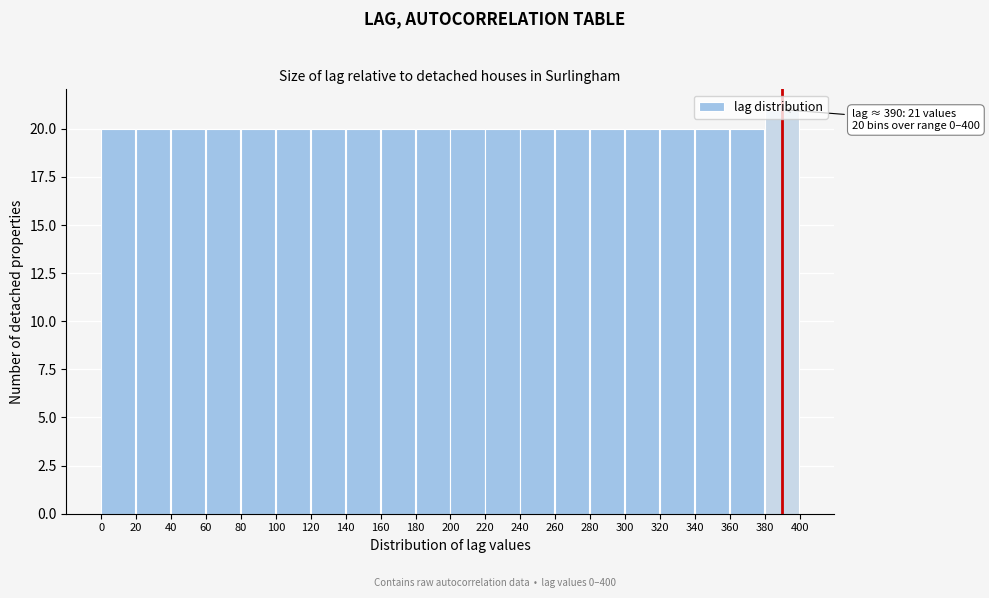

Over which range of the x-axis is the bar tallest?

380 to 400